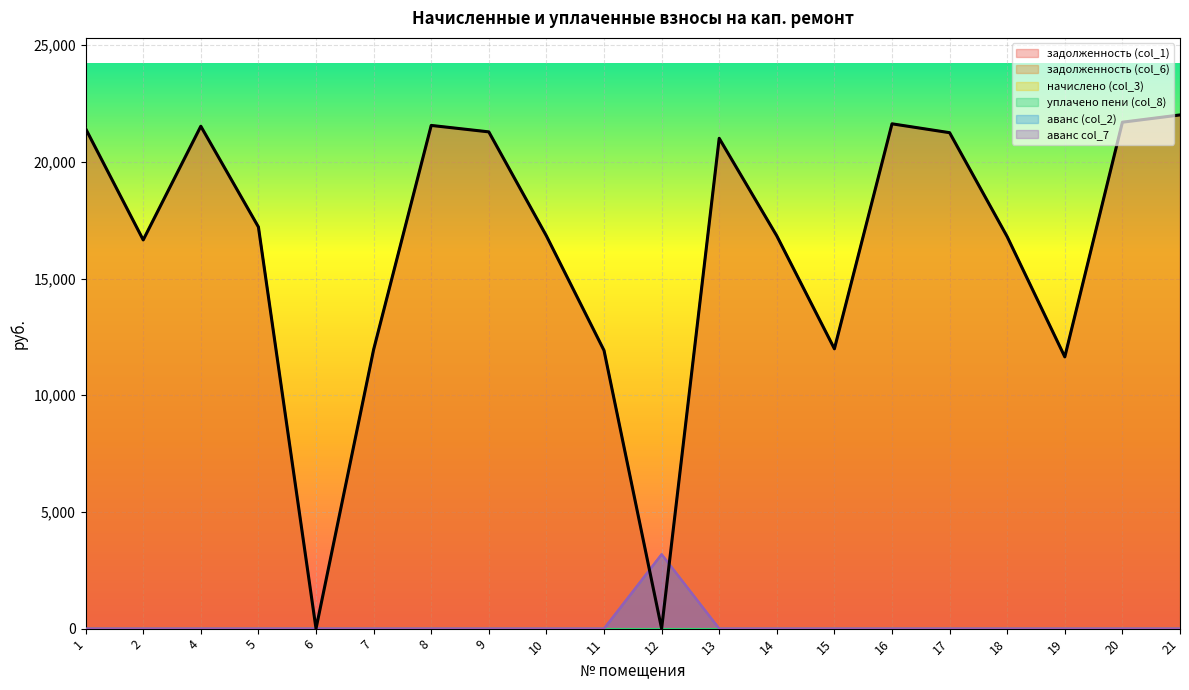

Where does the задолженность (col_1) series first go above 17210?

1